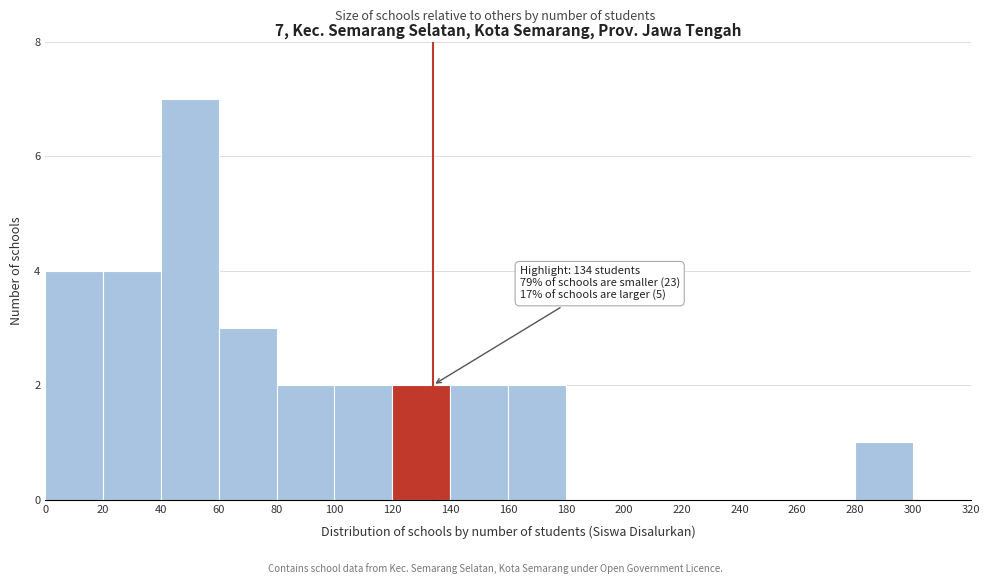

Over which range of the x-axis is the bar tallest?

40 to 60